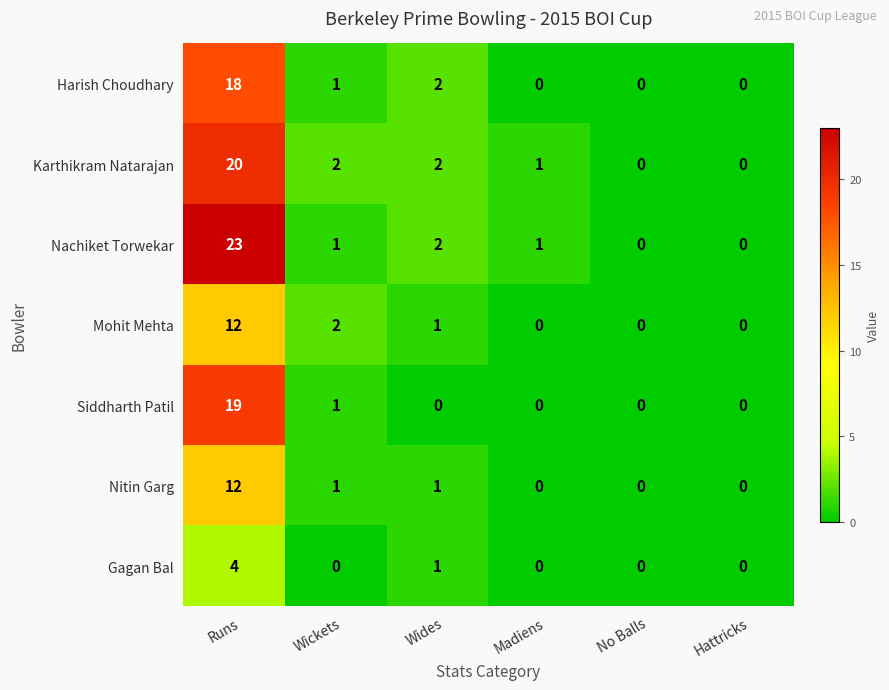

Is it true that Nachiket Torwekar equals 39 at Runs?

False